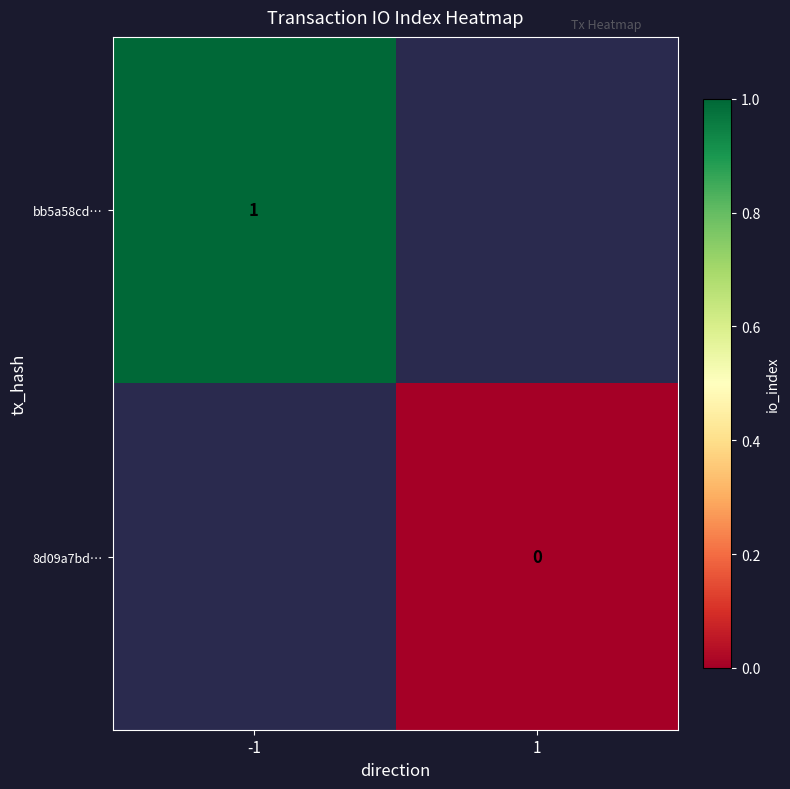

The bb5a58cd… series shows 1 at -1. True or false?

True